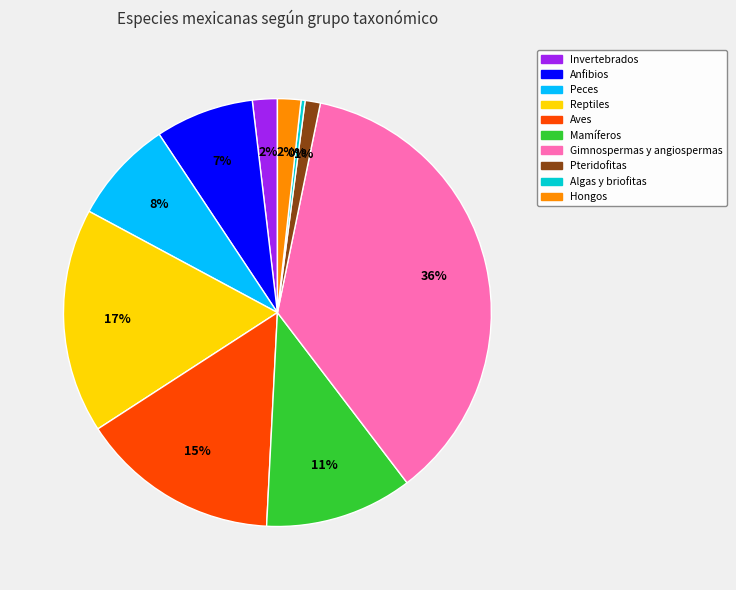

To the nearest percent, what is the difference between the largest and smallest slice percentages?

36%